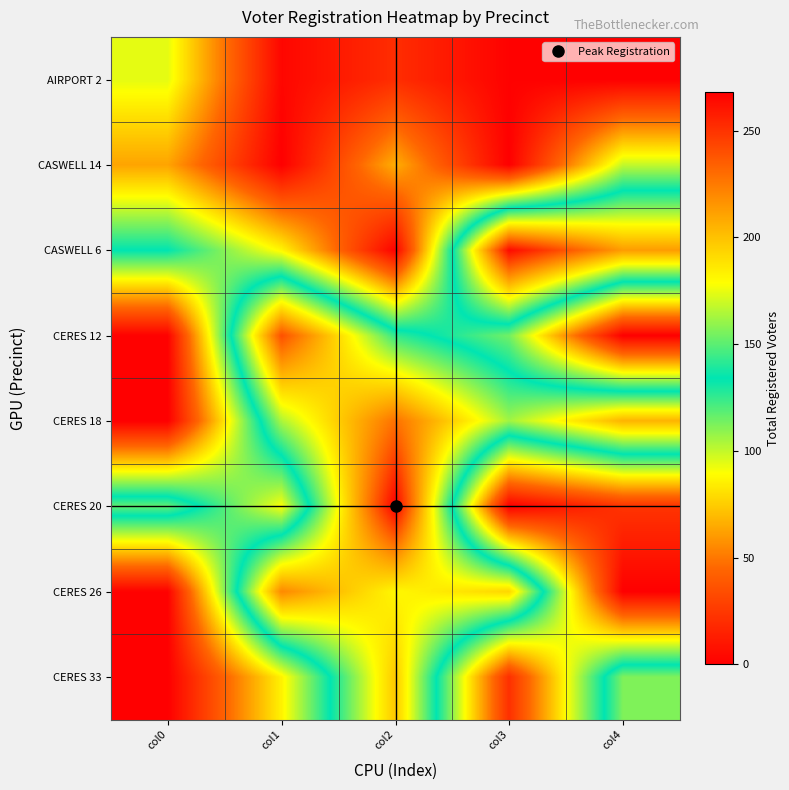

How many distinct data groups are displayed?

8